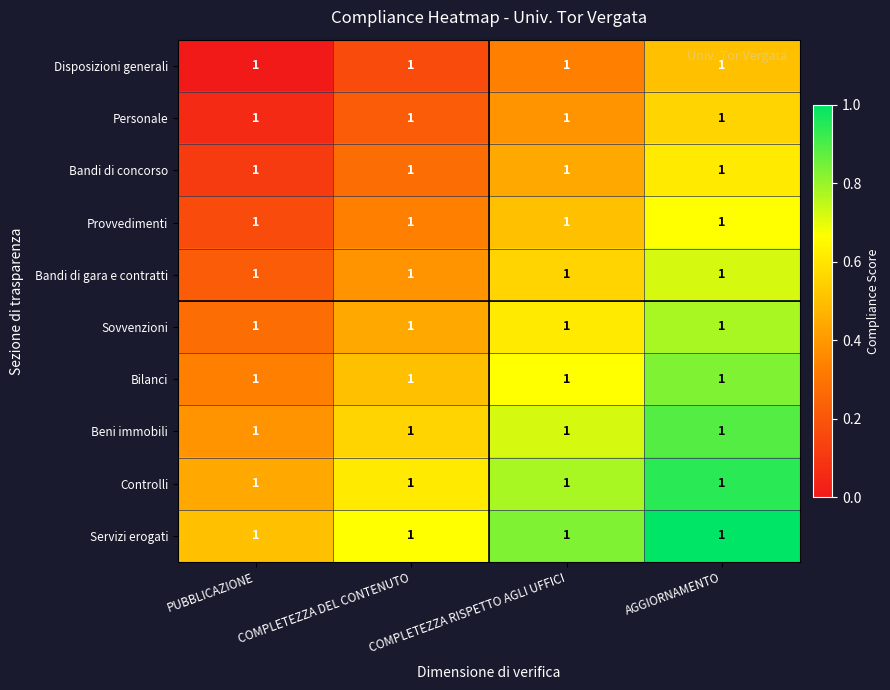

Where is Disposizioni generali nearest to the value 0?

PUBBLICAZIONE